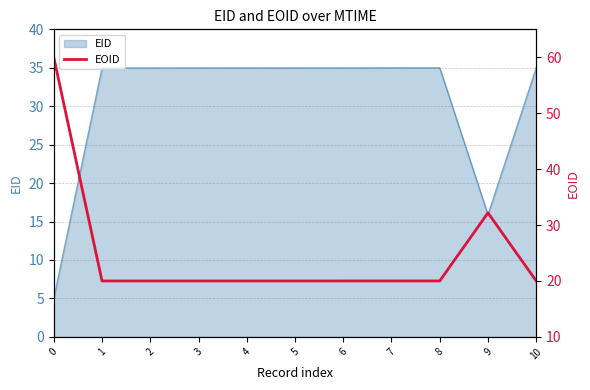

What is the maximum value shown in the chart?

60.0